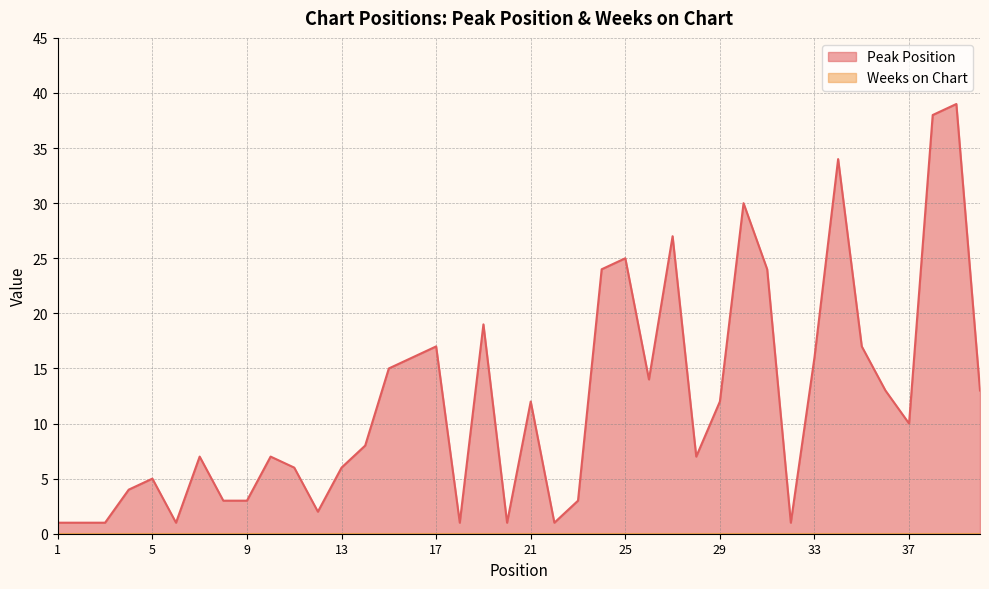

List the labels in order of value, smallest first.

1, 2, 3, 6, 18, 20, 22, 32, 12, 8, 9, 23, 4, 5, 11, 13, 7, 10, 28, 14, 37, 21, 29, 36, 40, 26, 15, 16, 33, 17, 35, 19, 24, 31, 25, 27, 30, 34, 38, 39